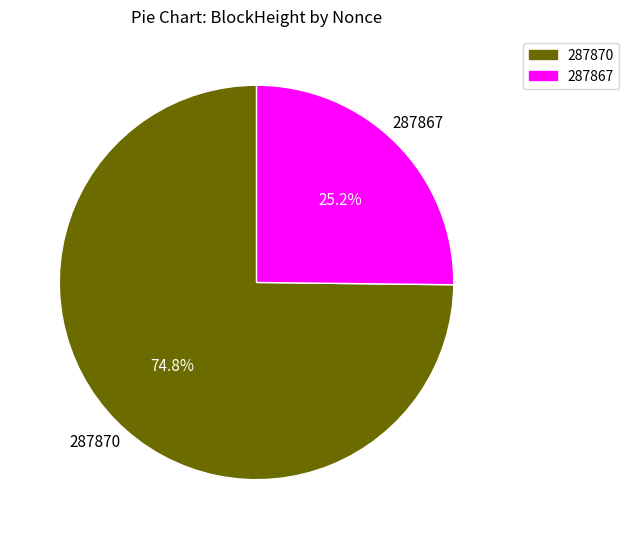

Which has a higher value, 287867 or 287870?

287870